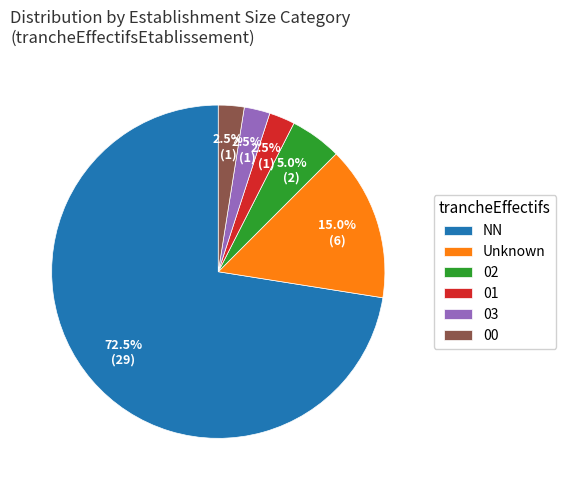

Which has a higher value, 02 or 00?

02